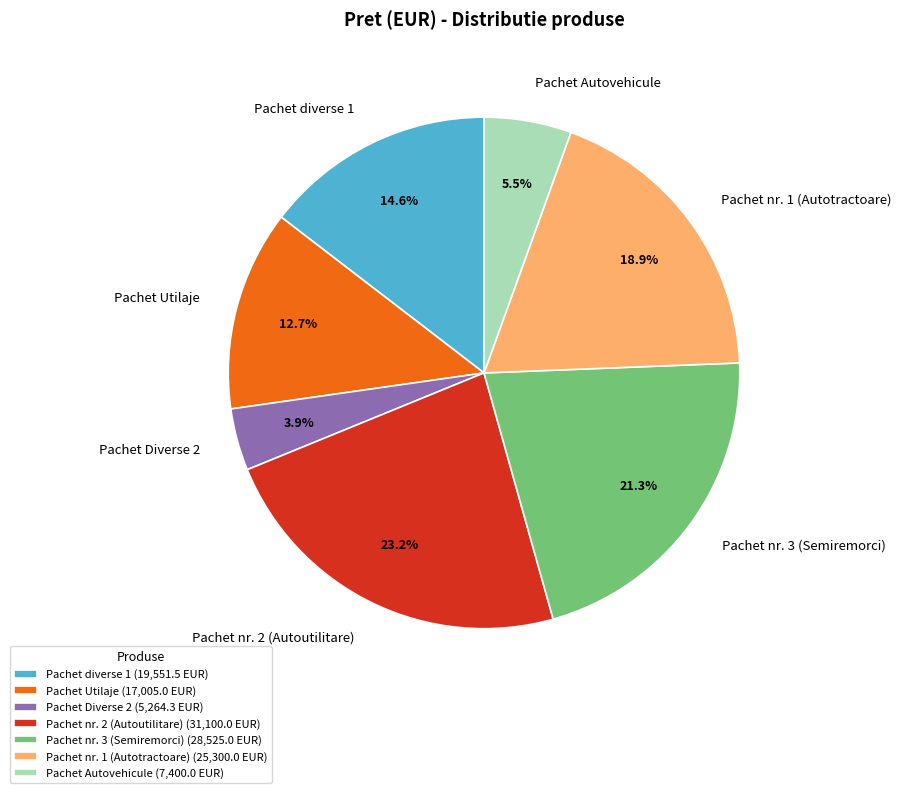

To the nearest percent, what is the average slice percentage?

14%